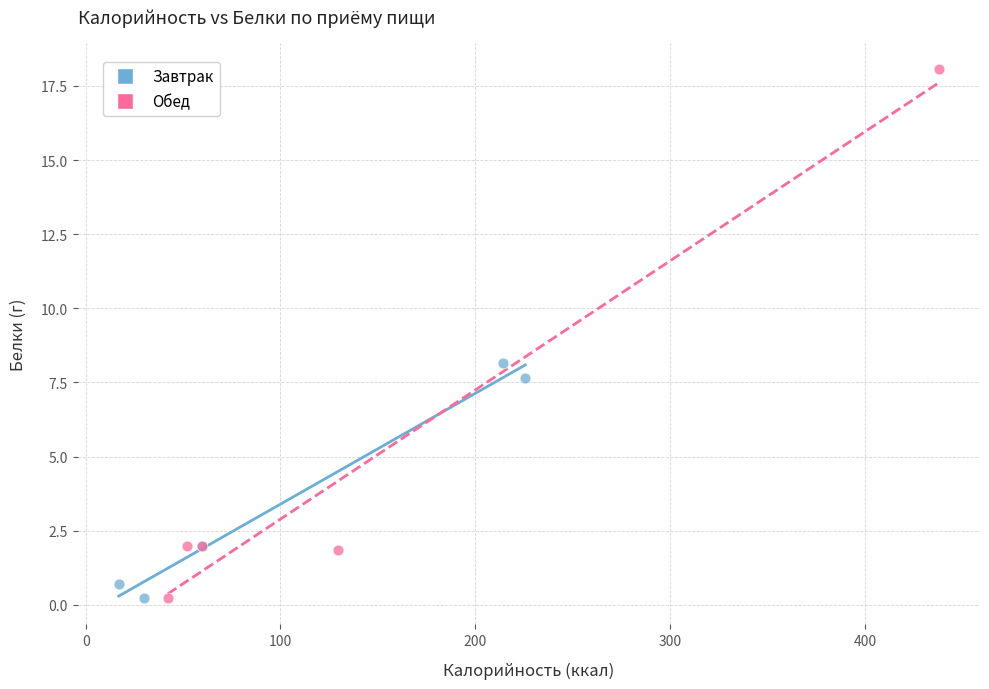

Which series contains the highest Y value?

Обед